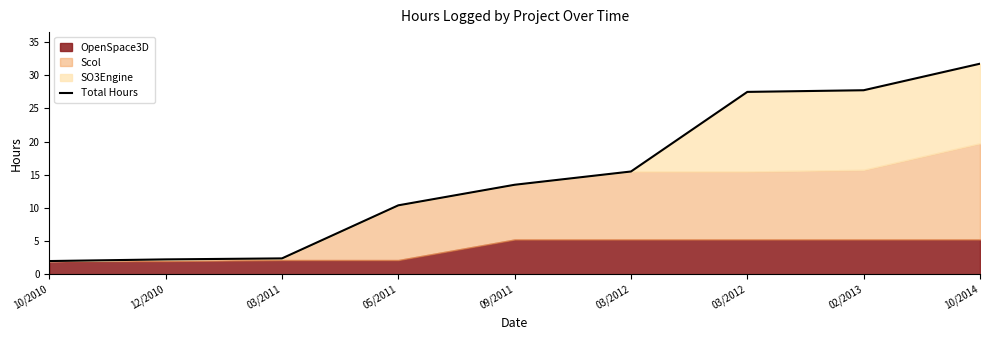

What is the greatest value displayed?

31.8